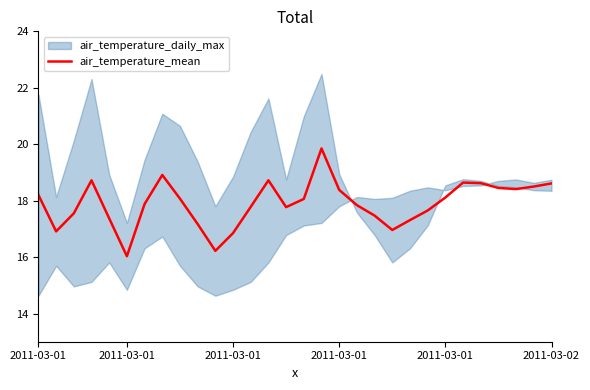

How many points are higher than both their immediate neighbors (excluding endpoints)?

5